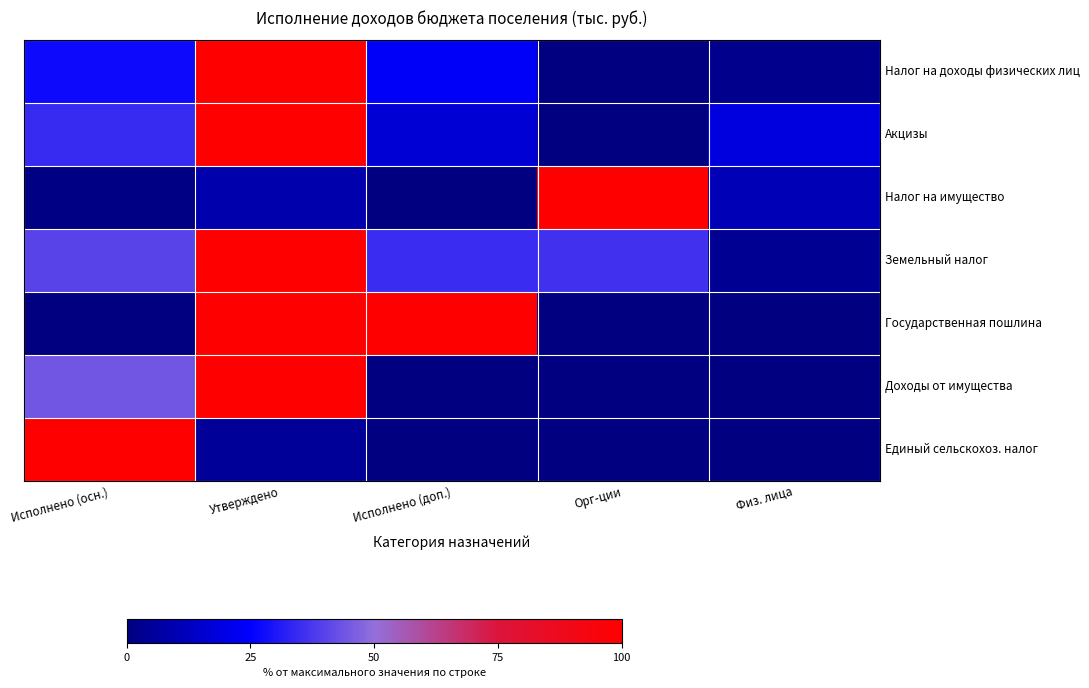

Count the number of categories in the chart.

5